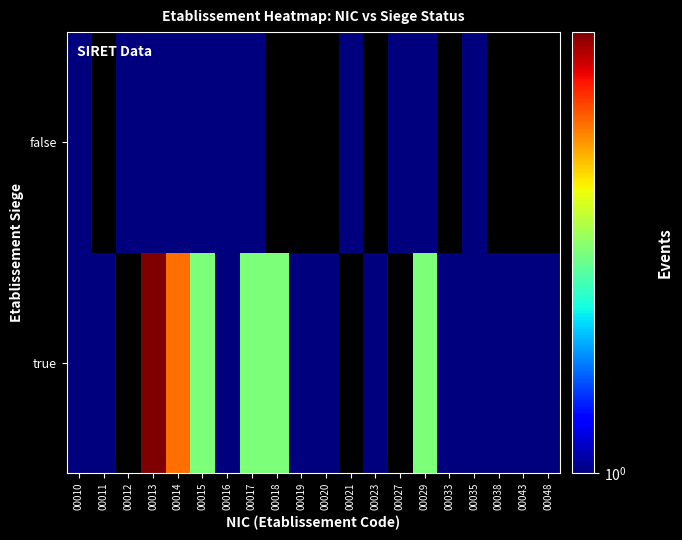

Between 00033 and 00038, which is larger?

00033